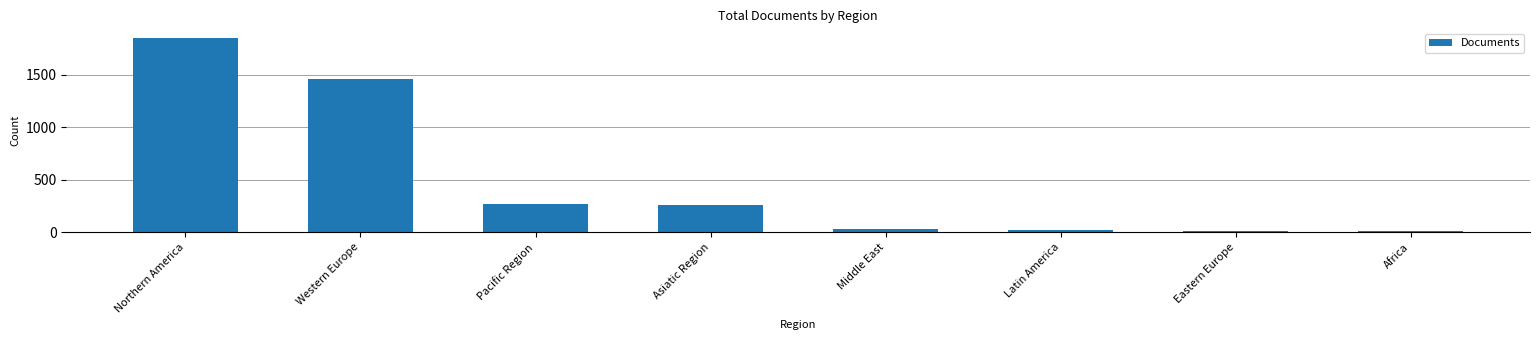

Between Northern America and Western Europe, which is larger?

Northern America